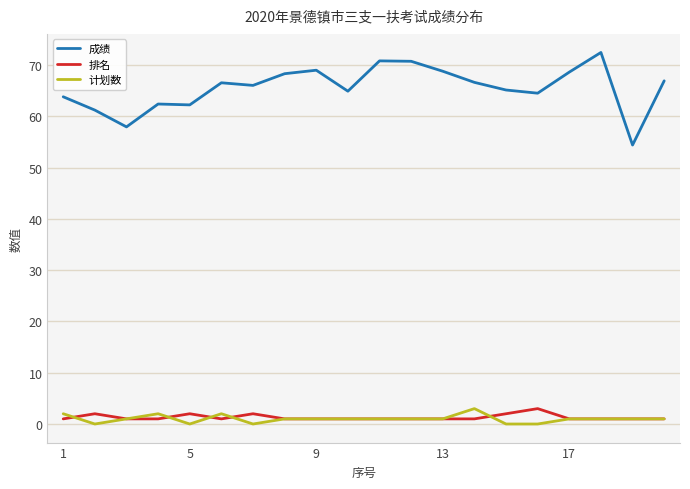

Is this an area chart (filled region under the line)?

No